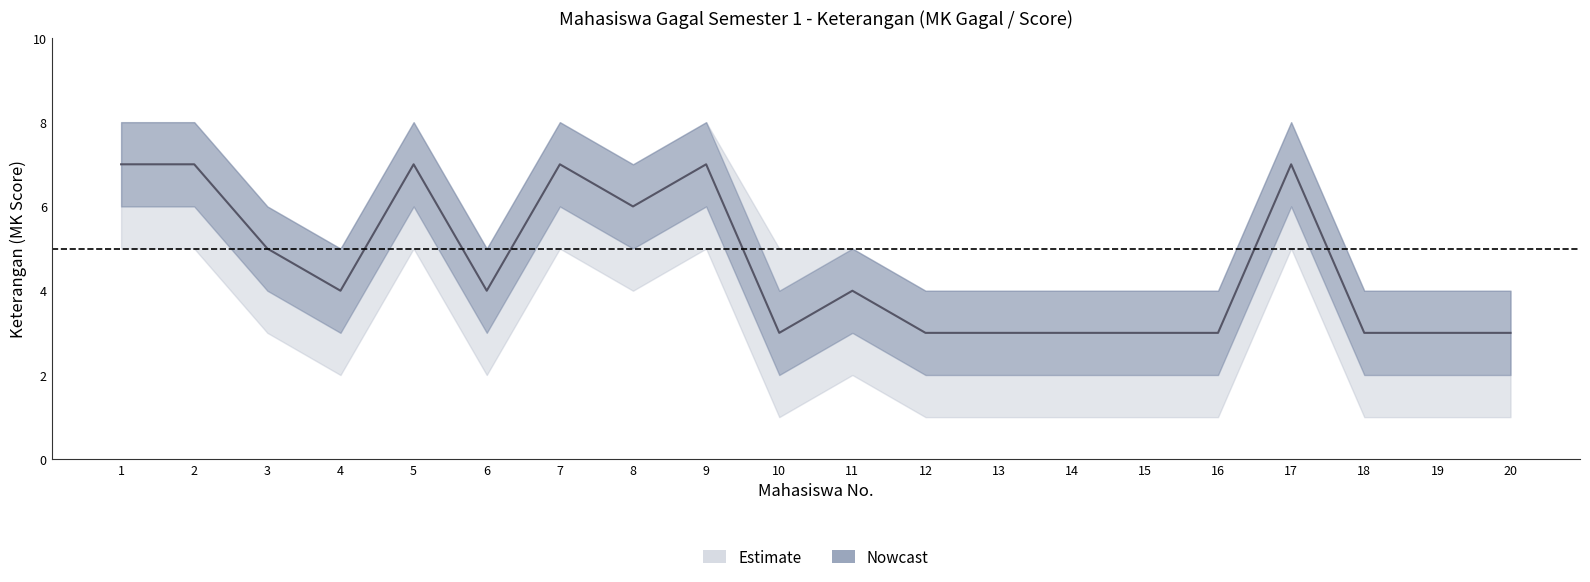

Reading left to right, extract all data points from this chart.

upper_ci: 8	8	6	5	8	5	8	7	8	4	5	4	4	4	4	4	8	4	4	4
mid: 7	7	5	4	7	4	7	6	7	3	4	3	3	3	3	3	7	3	3	3
lower_ci: 6	6	4	3	6	3	6	5	6	2	3	2	2	2	2	2	6	2	2	2
outer_upper: 8	8	6	5	8	5	8	7	8	5	5	4	4	4	4	4	8	4	4	4
outer_lower: 5	5	3	2	5	2	5	4	5	1	2	1	1	1	1	1	5	1	1	1